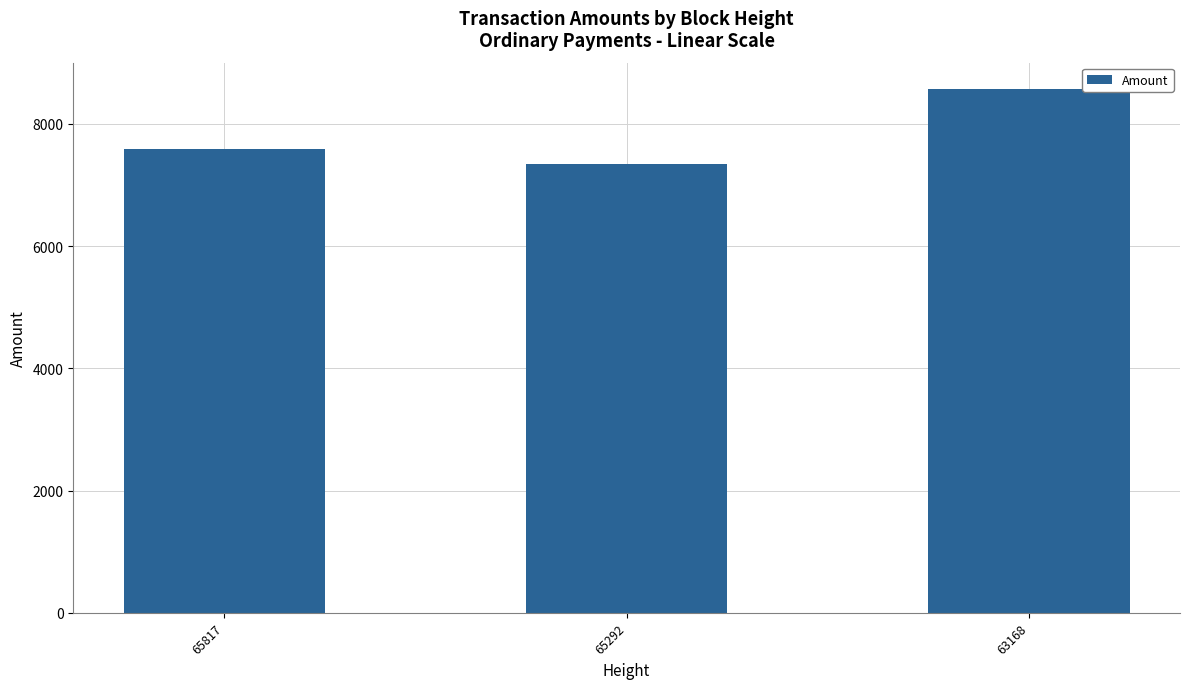

Which has a higher value, 63168 or 65292?

63168